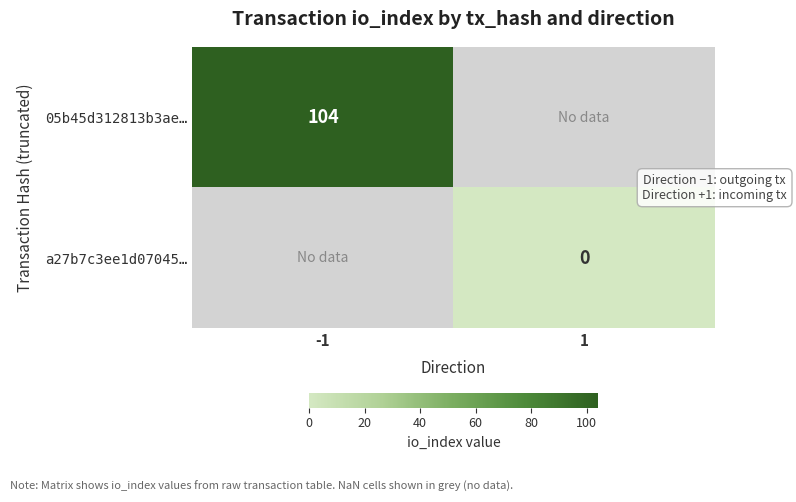

How many series are shown in this chart?

2